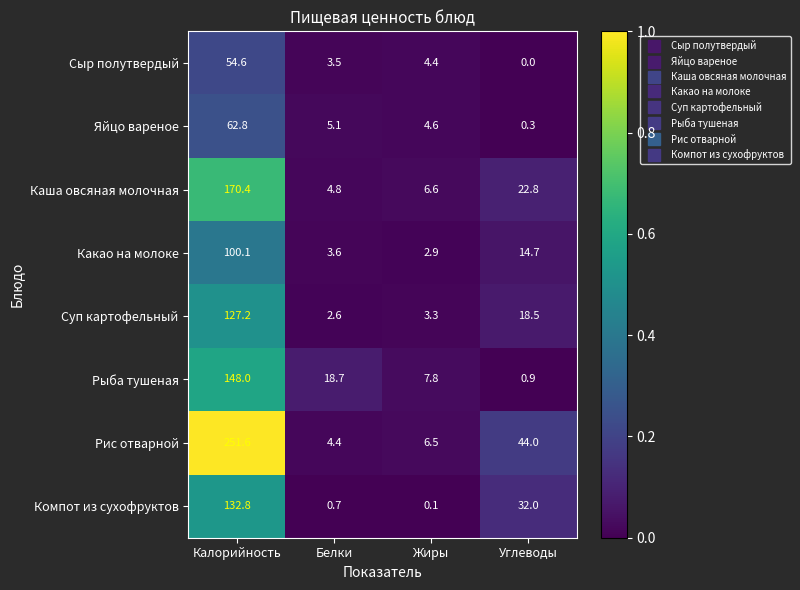

Which category has the highest value in the Каша овсяная молочная series?

Калорийность